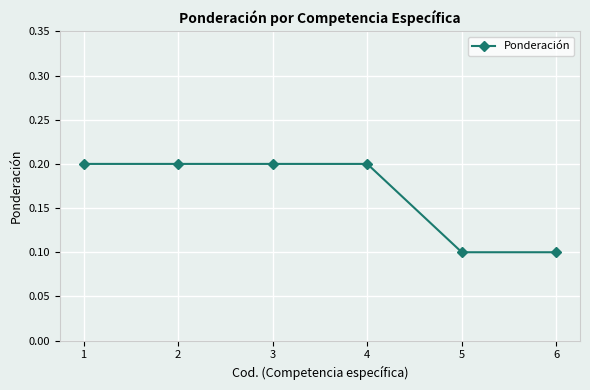

What is the value of the 2nd point from the left?

0.2